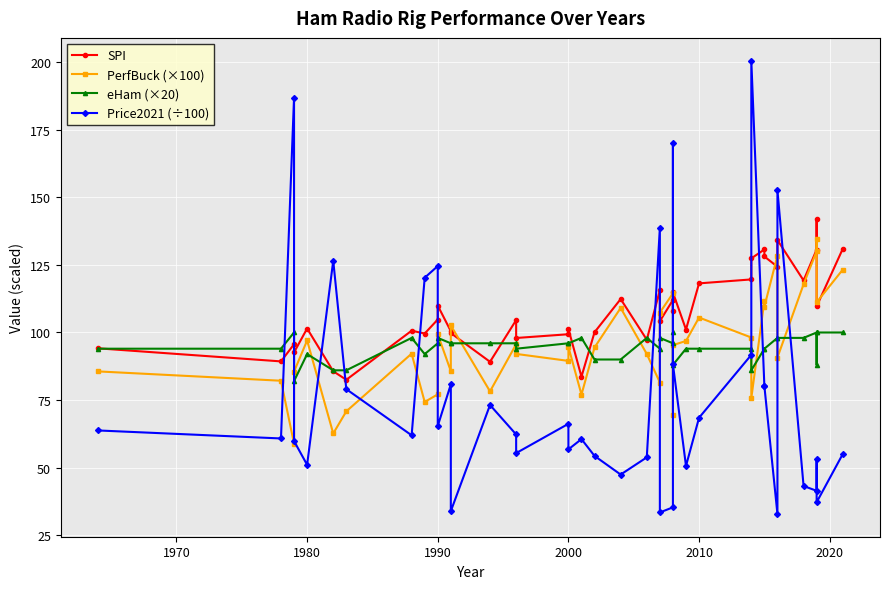

How many data points does each series have?

40